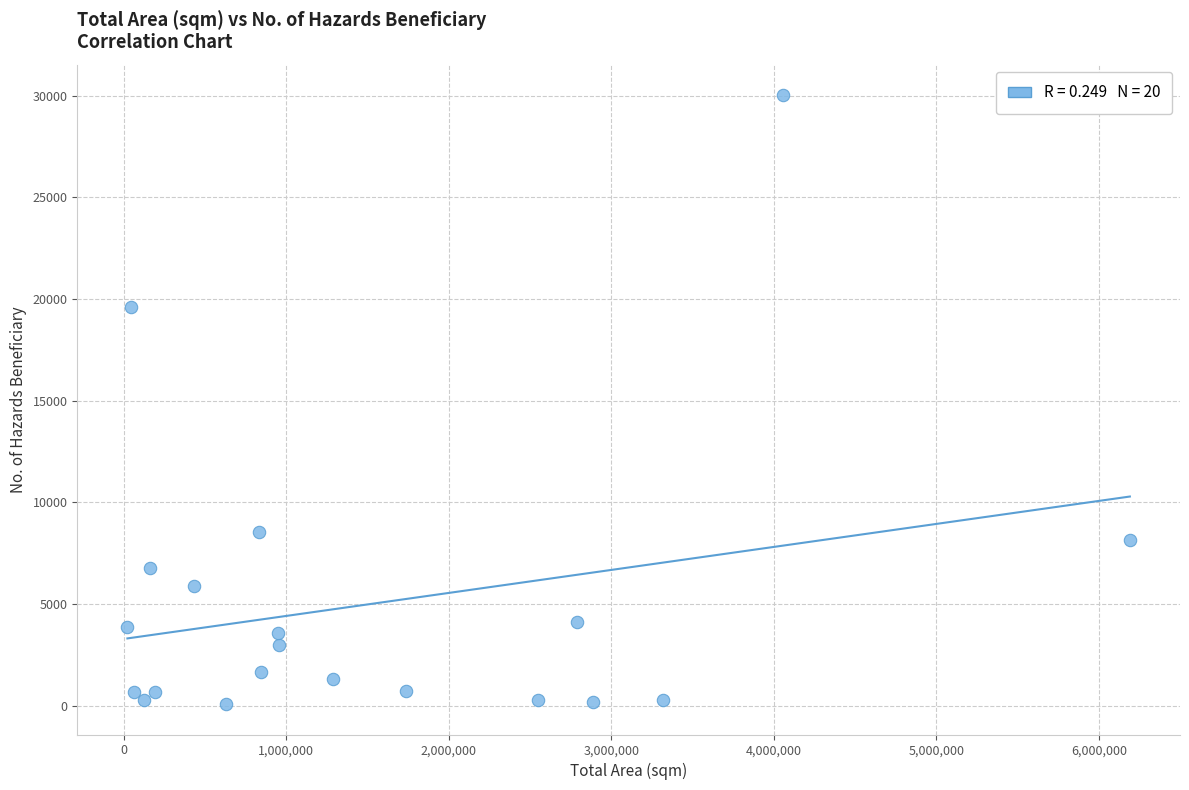

What is the range of Y values (max minus min)?

29951